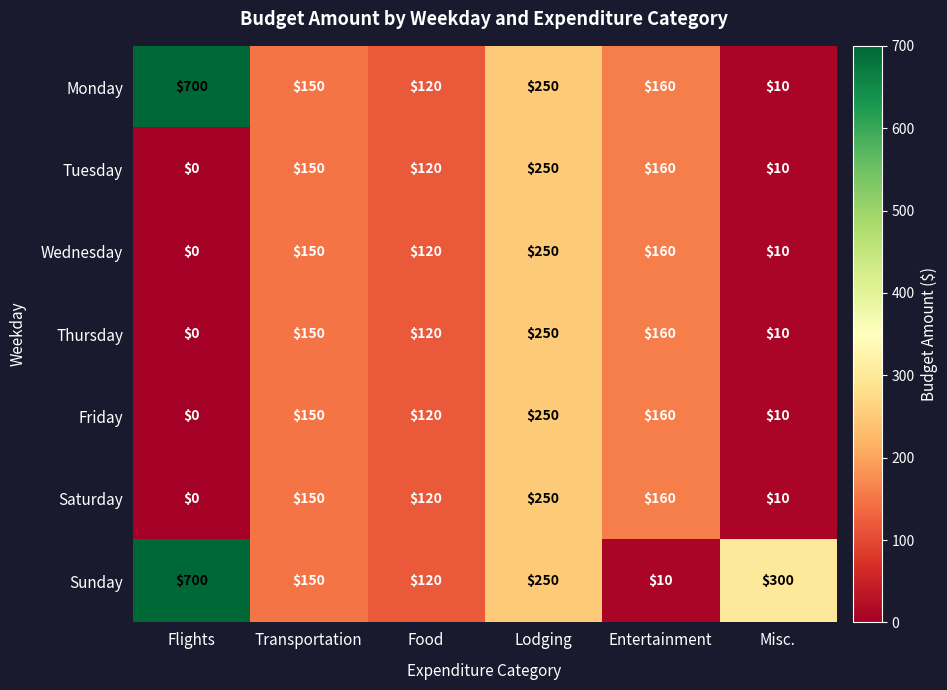

At which category does the chart reach its minimum across all series?

Flights